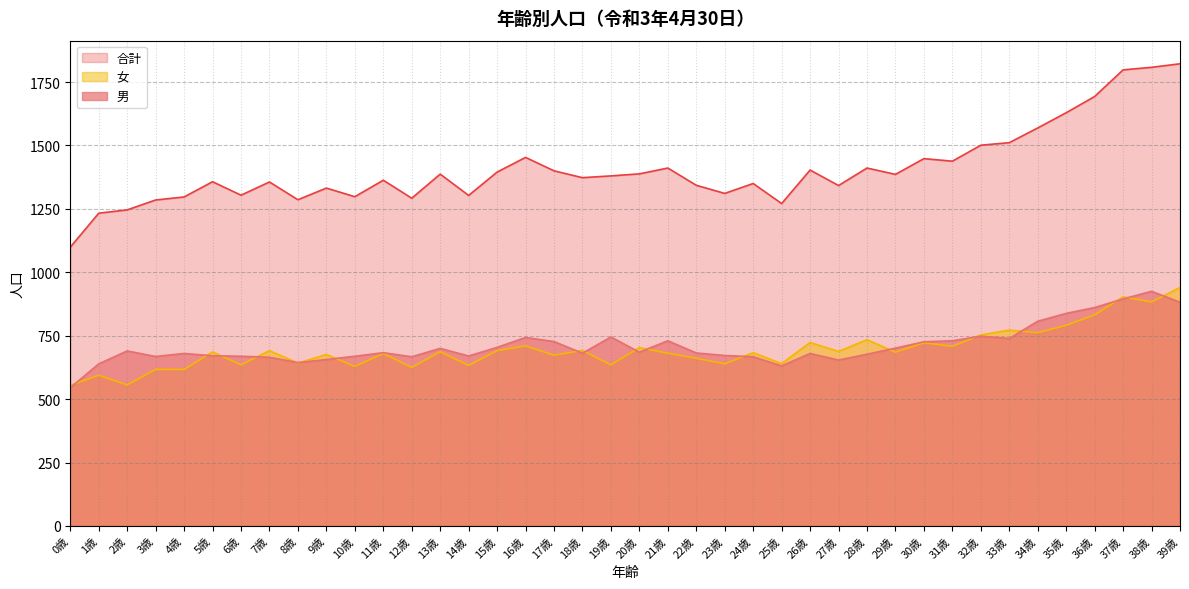

Reading left to right, transcribe all the data shown in this chart.

男: 545	639	690	668	680	671	669	665	644	656	669	683	667	700	670	704	743	727	681	745	685	730	682	672	667	631	680	654	677	701	726	730	748	739	807	838	861	895	925	882
女: 554	594	556	617	617	686	635	691	642	676	629	680	625	687	633	691	710	673	692	635	703	681	661	639	683	640	723	688	734	685	722	708	753	772	762	791	832	903	883	940
合計: 1099	1233	1246	1285	1297	1357	1304	1356	1286	1332	1298	1363	1292	1387	1303	1395	1453	1400	1373	1380	1388	1411	1343	1311	1350	1271	1403	1342	1411	1386	1448	1438	1501	1511	1569	1629	1693	1798	1808	1822